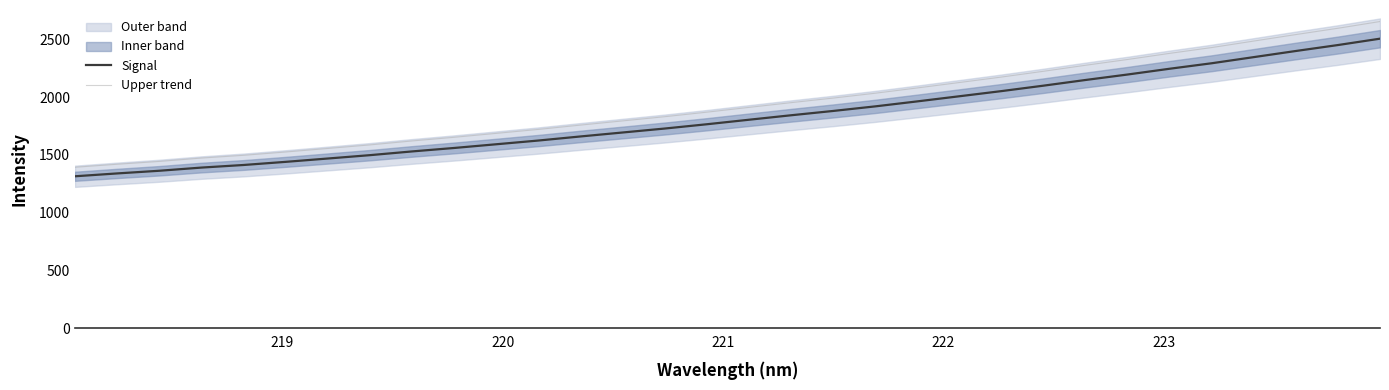

What is the lowest value of the Upper trend series?

1393.4